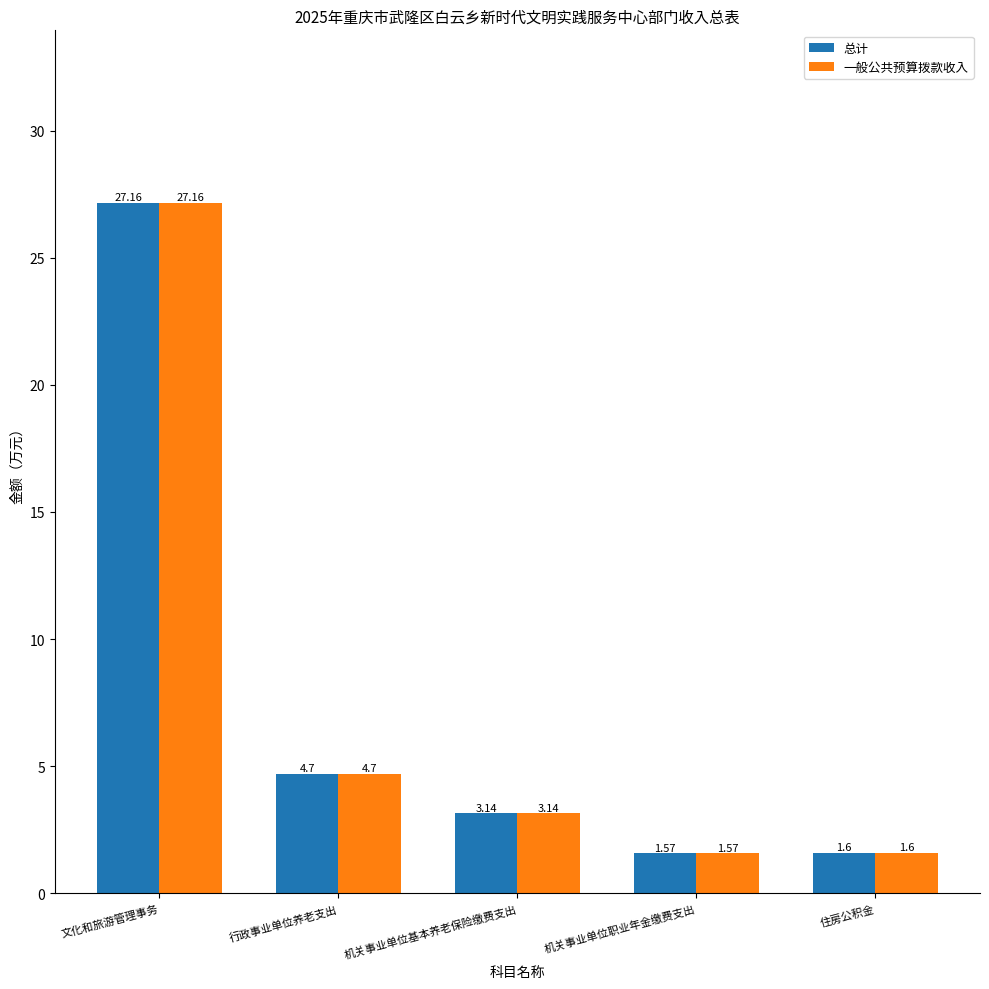

What value does the 总计 series have at 住房公积金?

1.6